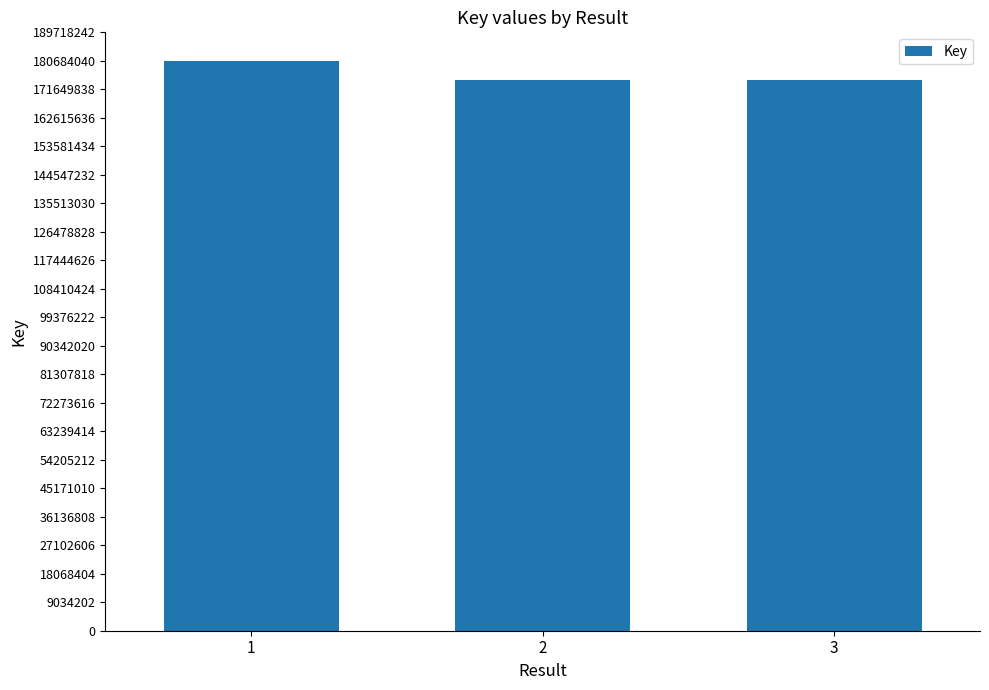

What is the sum of all values?

529780325